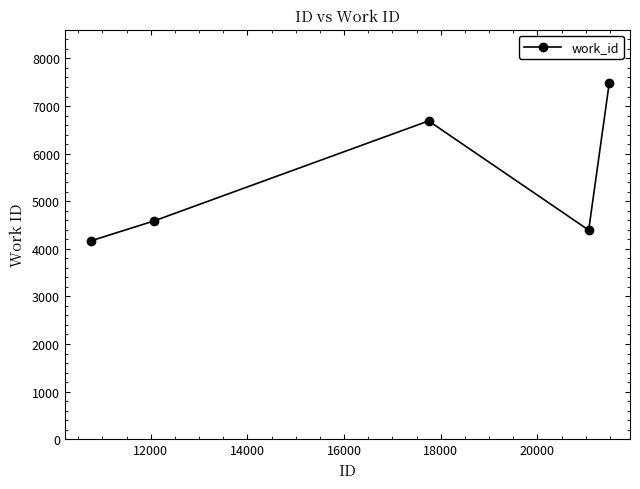

What is the sum of all values?

27312